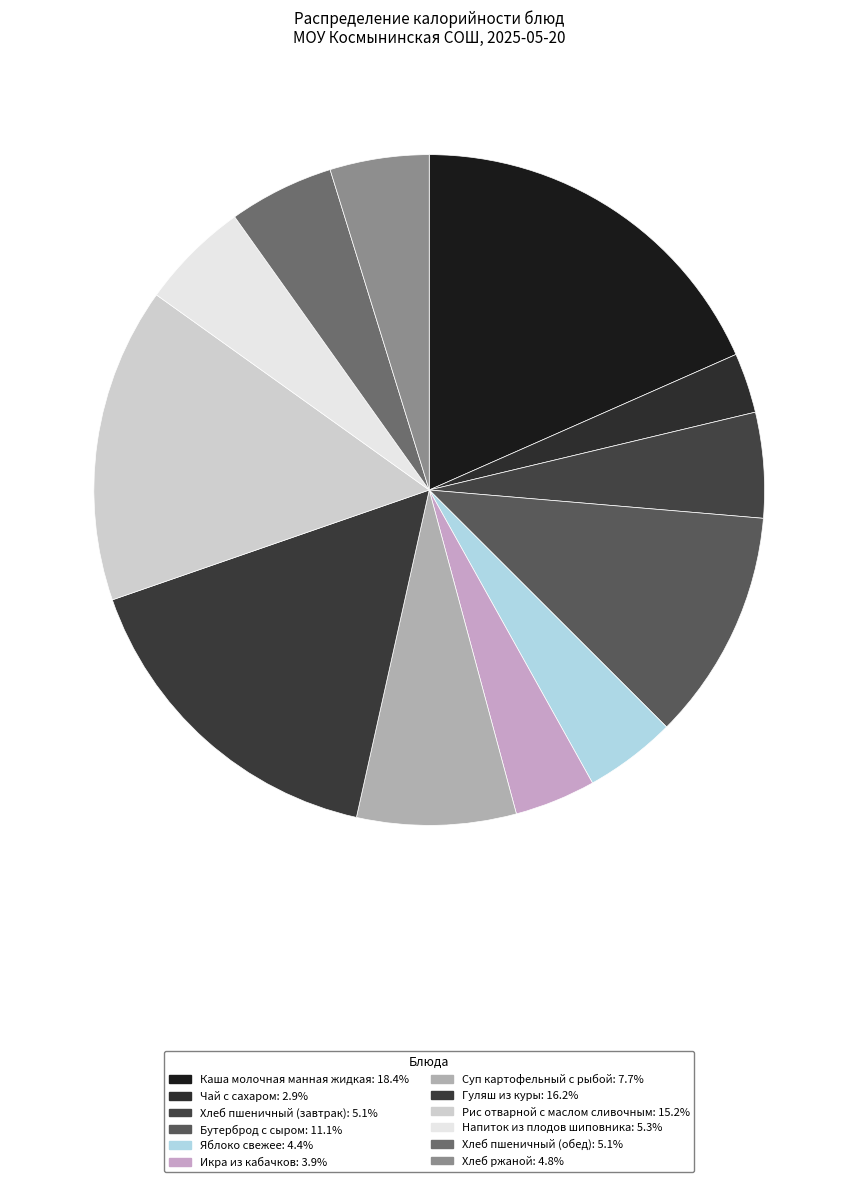

Is it true that Каша молочная манная жидкая is 18% of the pie?

True